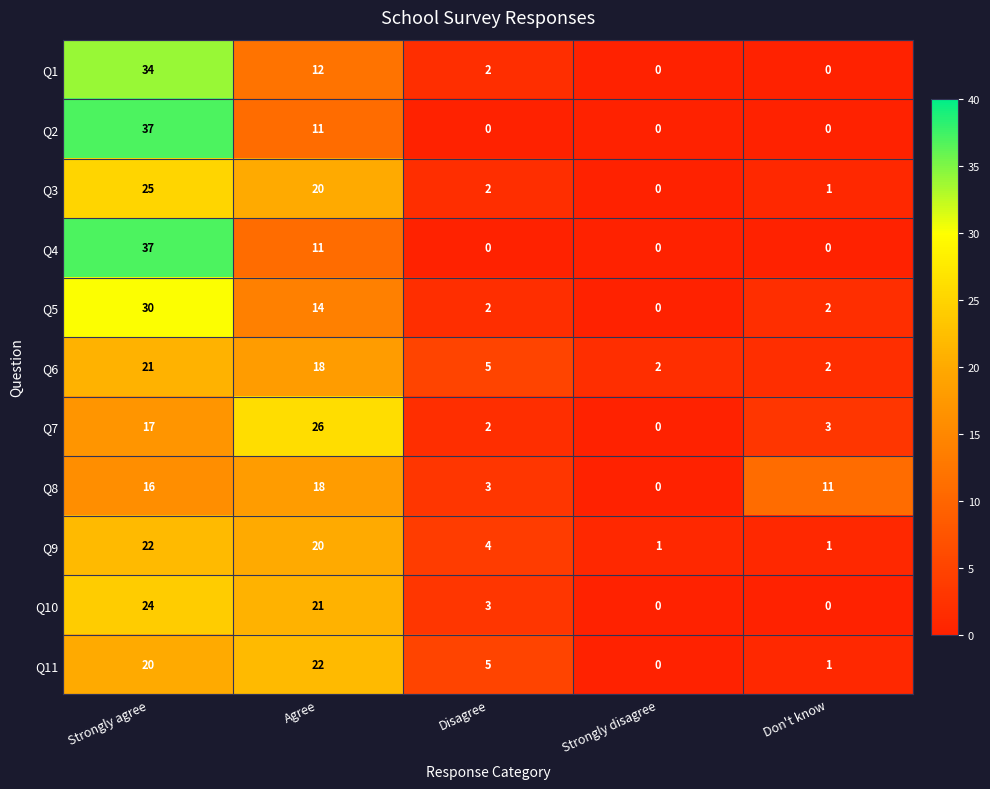

Count the number of categories in the chart.

5